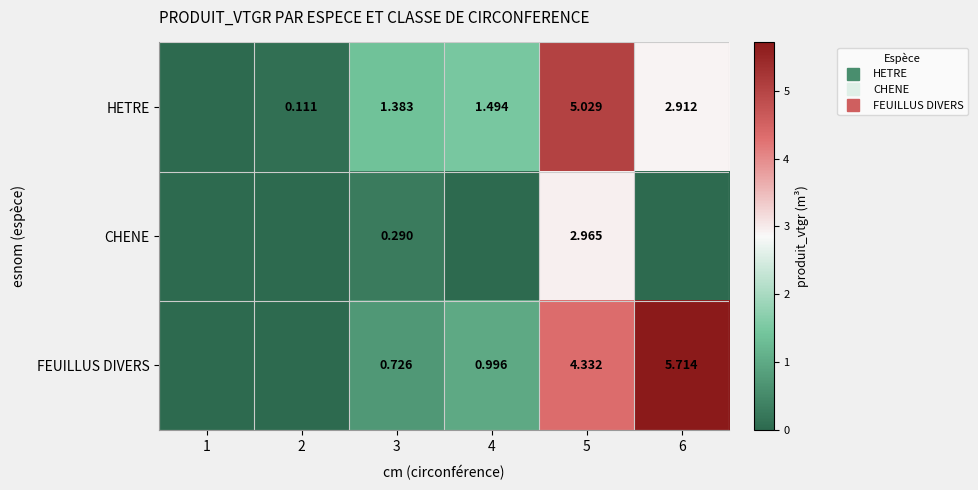

Which series has the widest spread of values?

FEUILLUS DIVERS